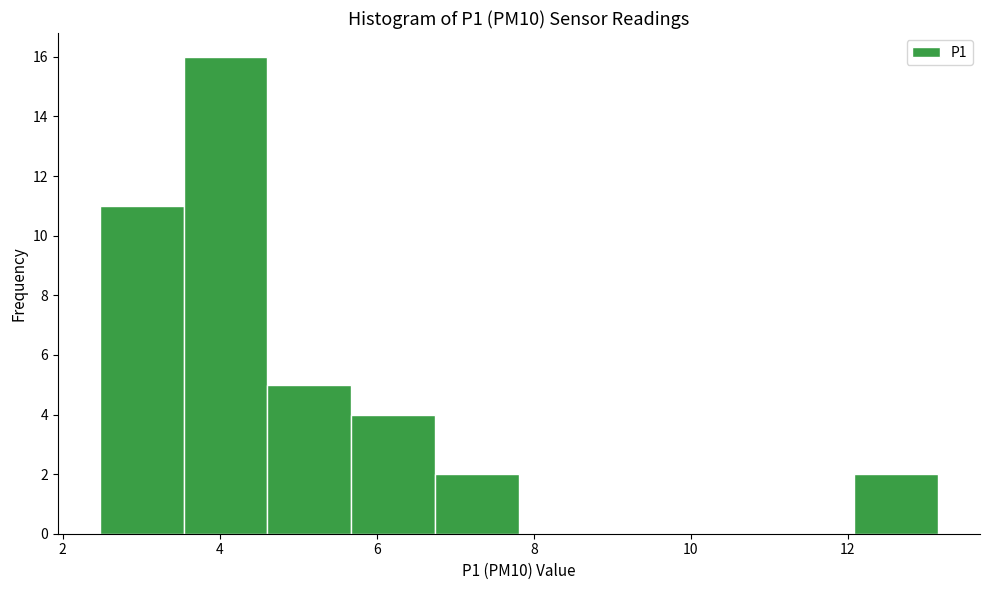

Reading left to right, list every bar in this chart as the range it spans on the x-axis followed by its height. Neither the bar edges nor the heights are printed on the chart, so give them approximately, as read against the axes.

2.4 to 3.6: 11
3.6 to 4.6: 16
4.6 to 5.6: 5
5.6 to 6.8: 4
6.8 to 7.8: 2
7.8 to 8.8: 0
8.8 to 10.0: 0
10.0 to 11.0: 0
11.0 to 12.0: 0
12.0 to 13.2: 2